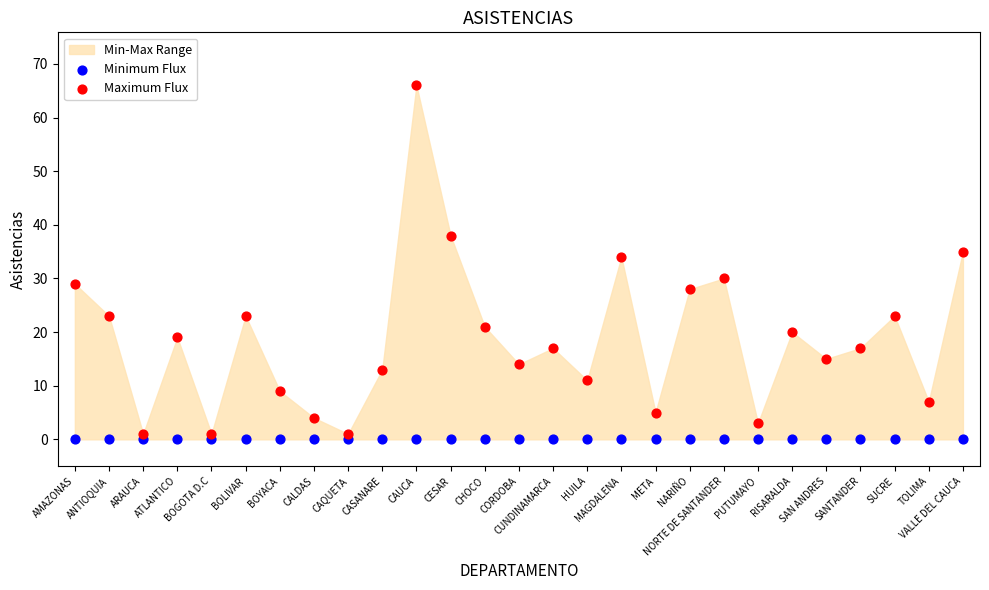

In the Maximum Flux series, what Y value is closest to 33?

34